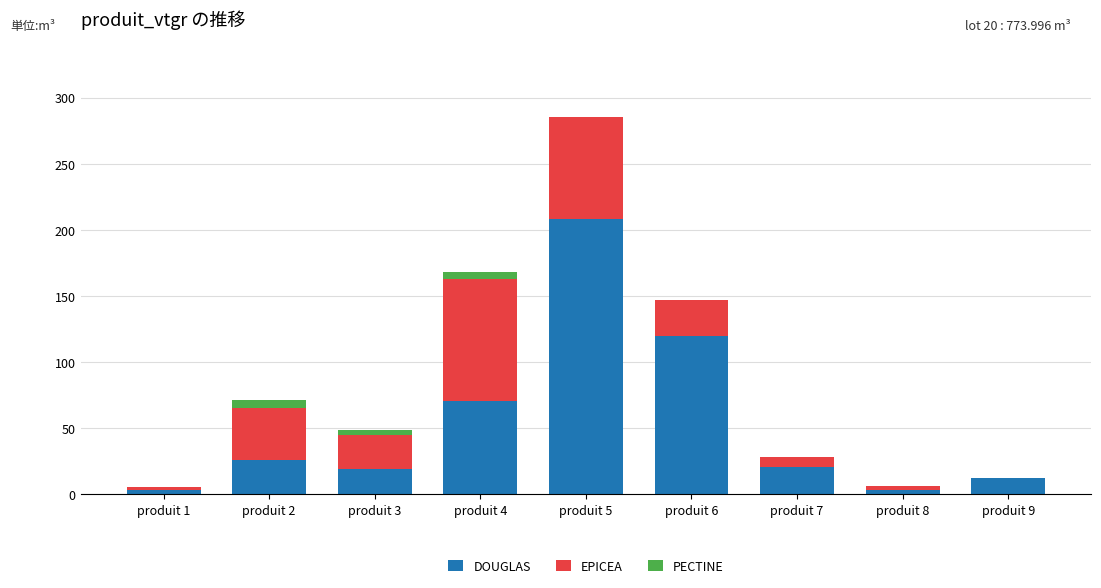

What is the highest value of the DOUGLAS series?

208.2